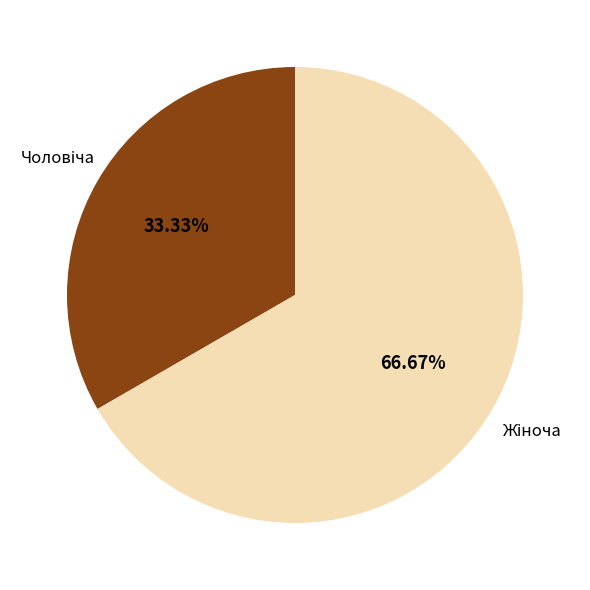

How many slices are in this pie chart?

2